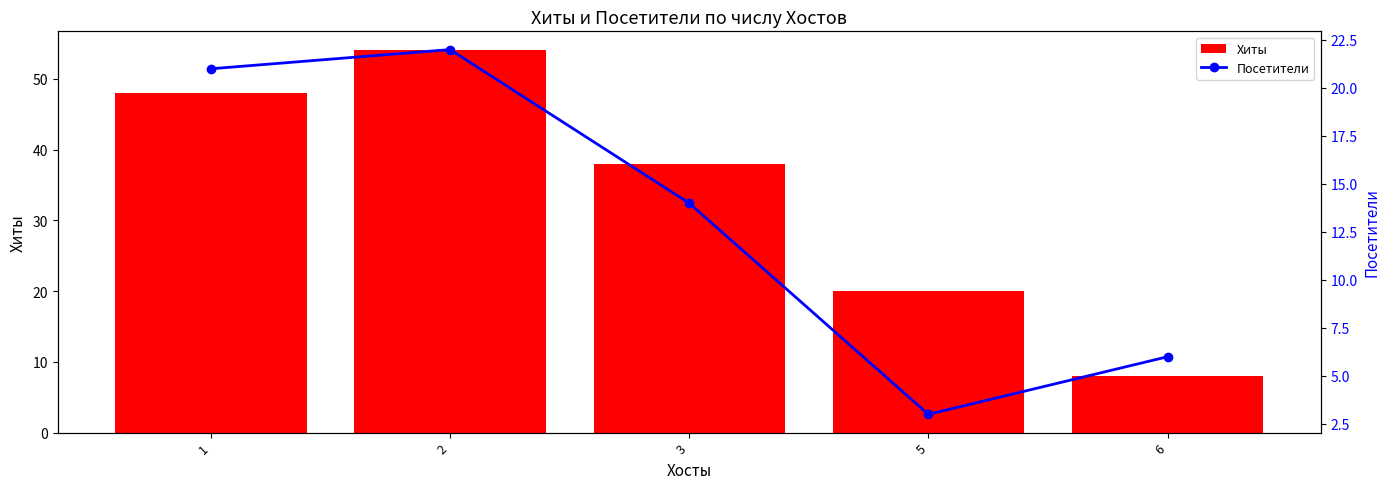

What is the value of the Хиты bar at the 3rd from the left?

38